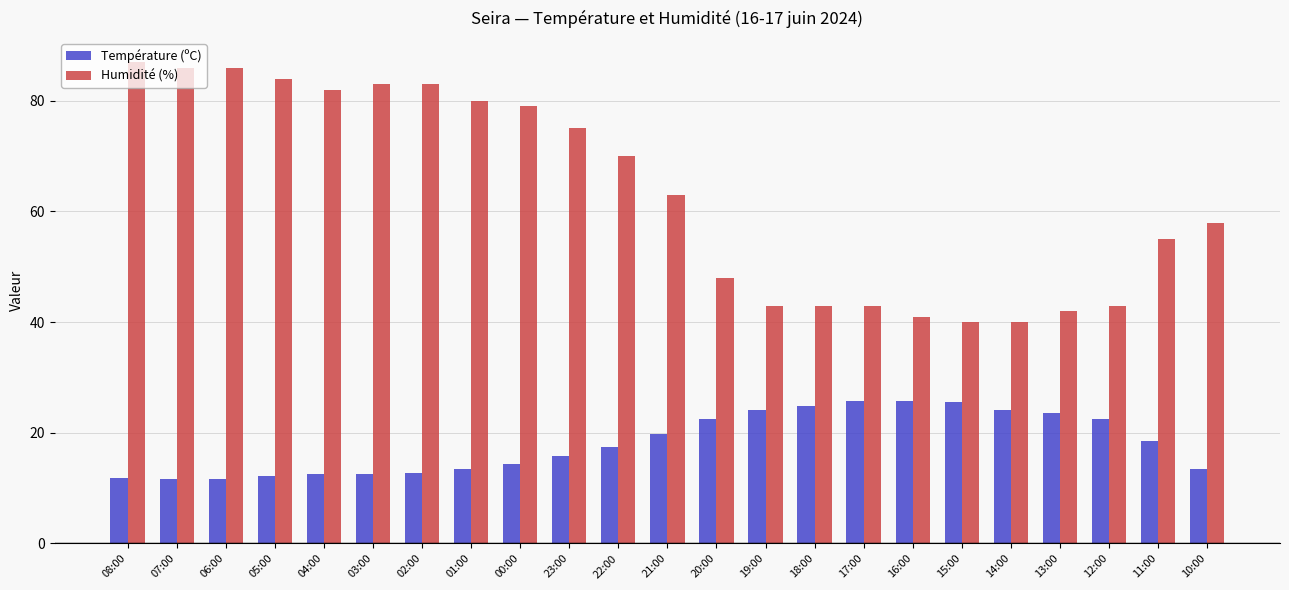

Is it true that Humidité (%) equals 84.0 at 05:00?

True